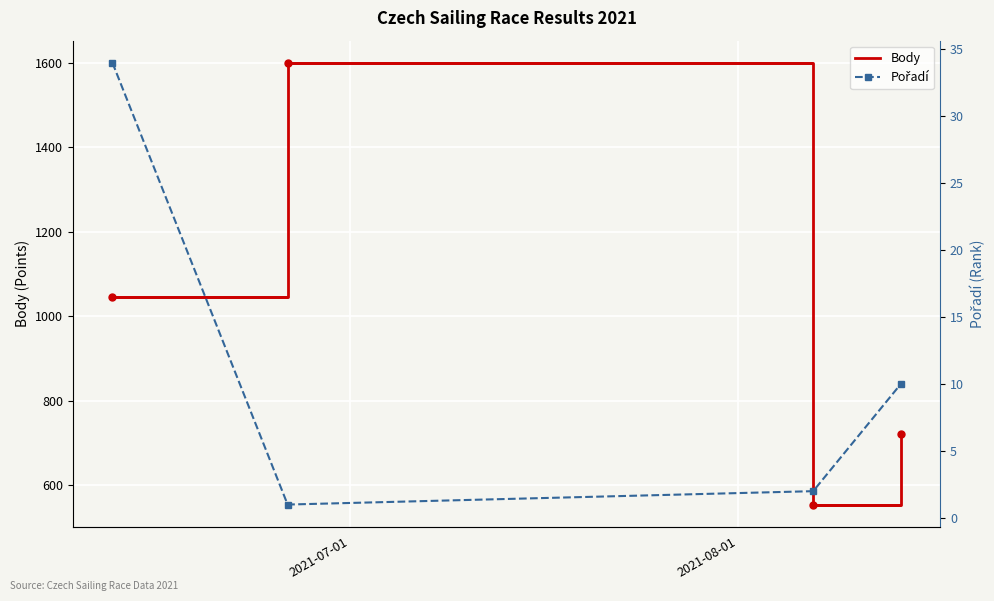

How many categories are shown in the chart?

4